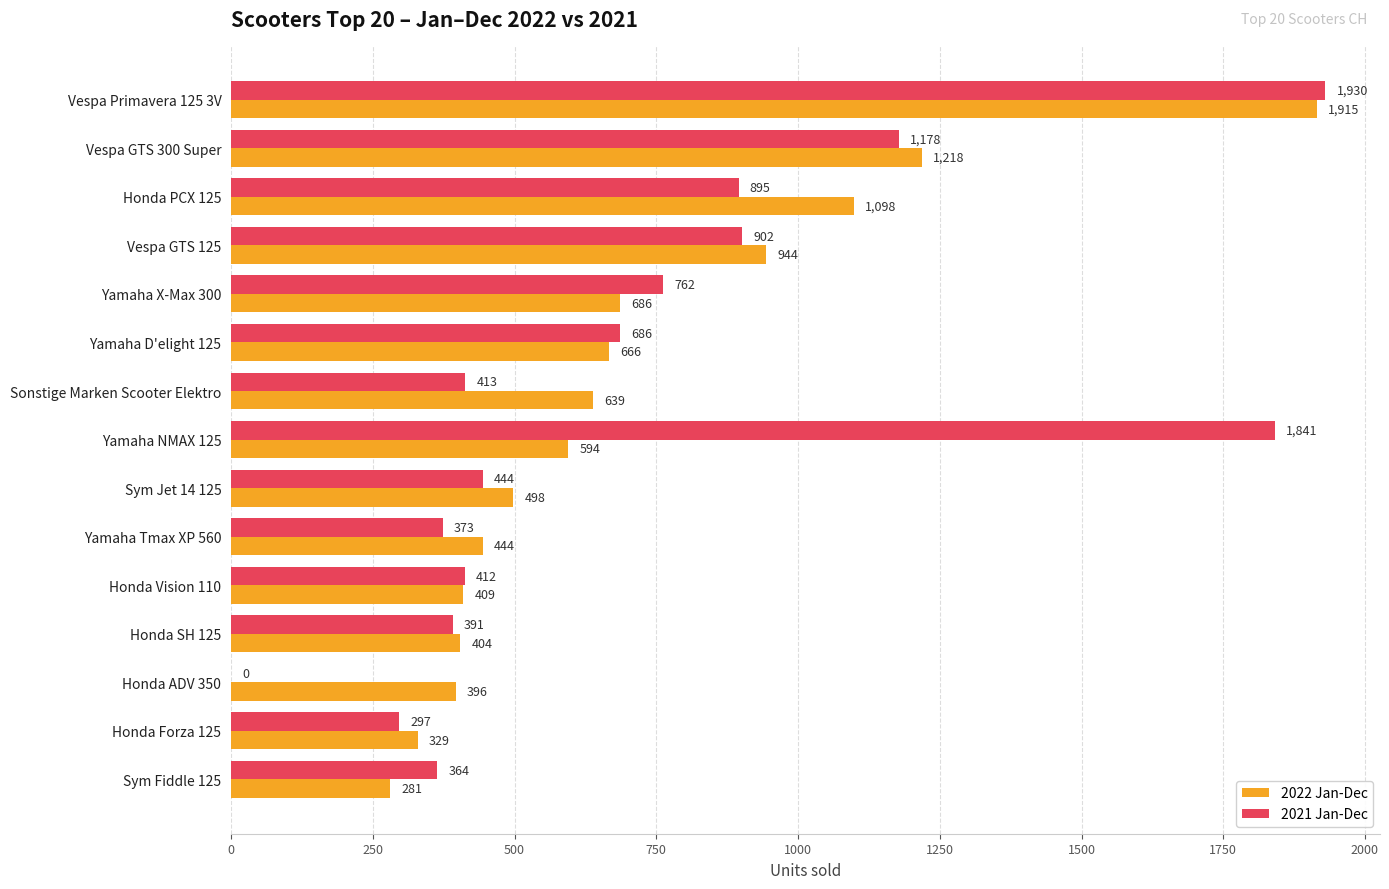

At which label is 2021 Jan-Dec closest to 965?

Vespa GTS 125